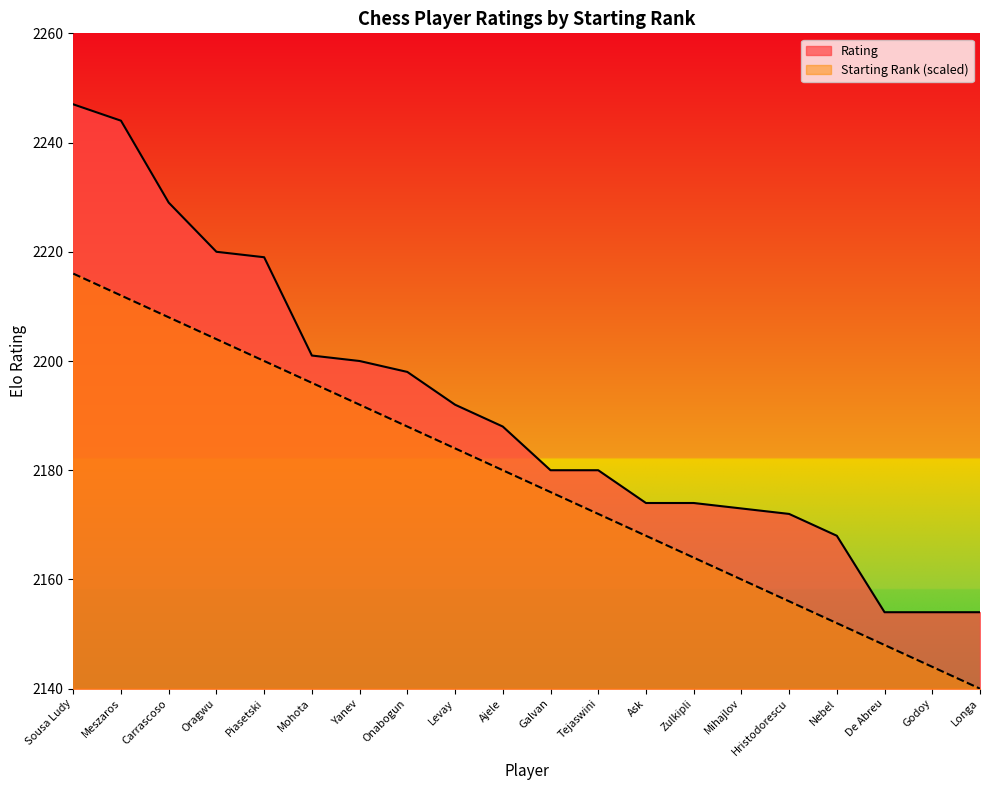

Which series has the largest range (max minus min)?

Rating